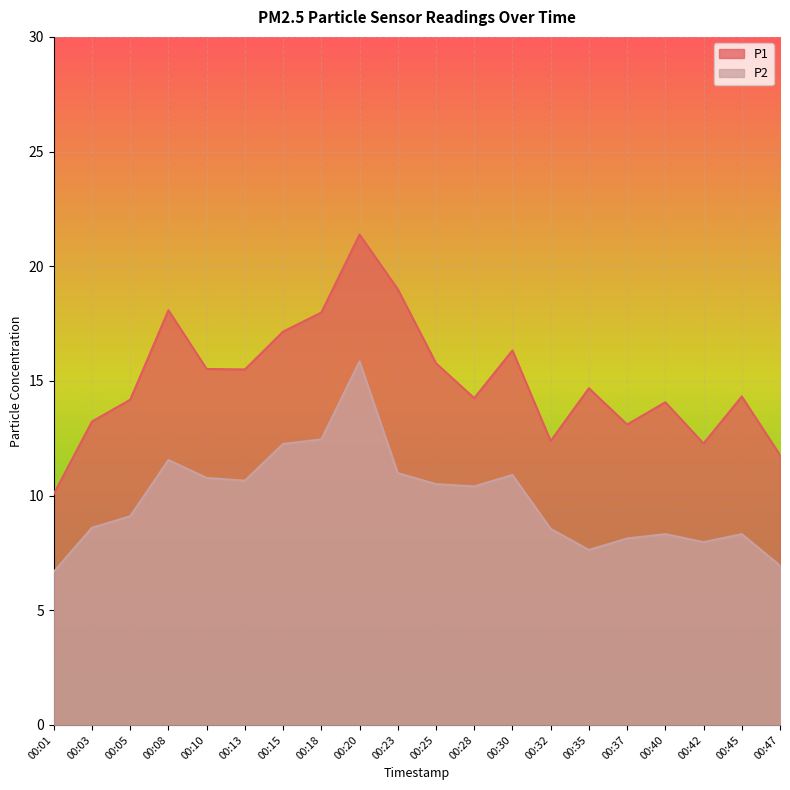

Is the value of P1 at 00:37 greater than the value of P2 at 00:18?

Yes